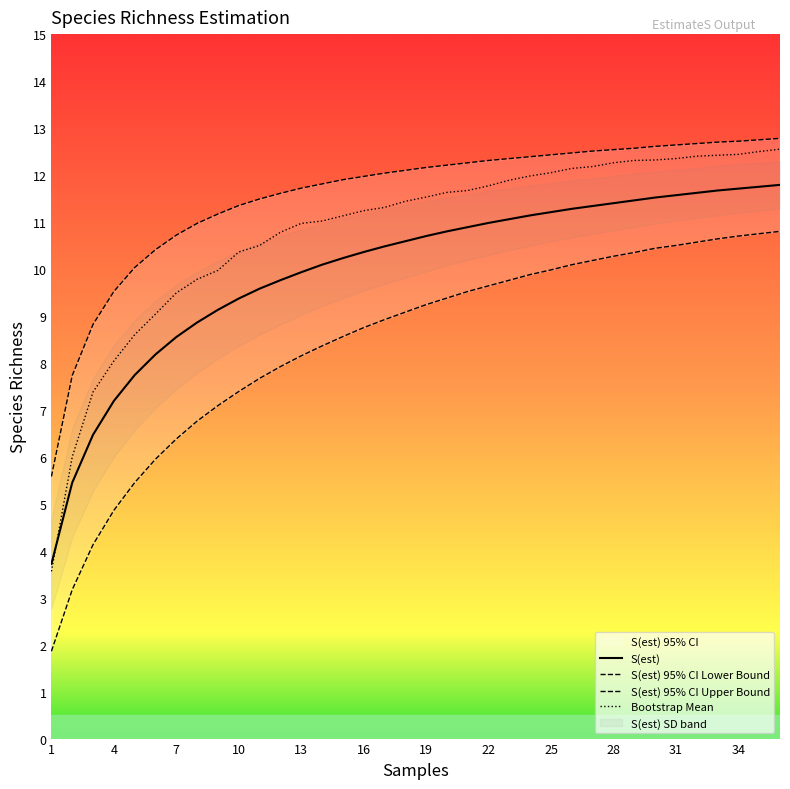

What is the value of the S(est) 95% CI Upper Bound point at the 22nd from the left?

12.3